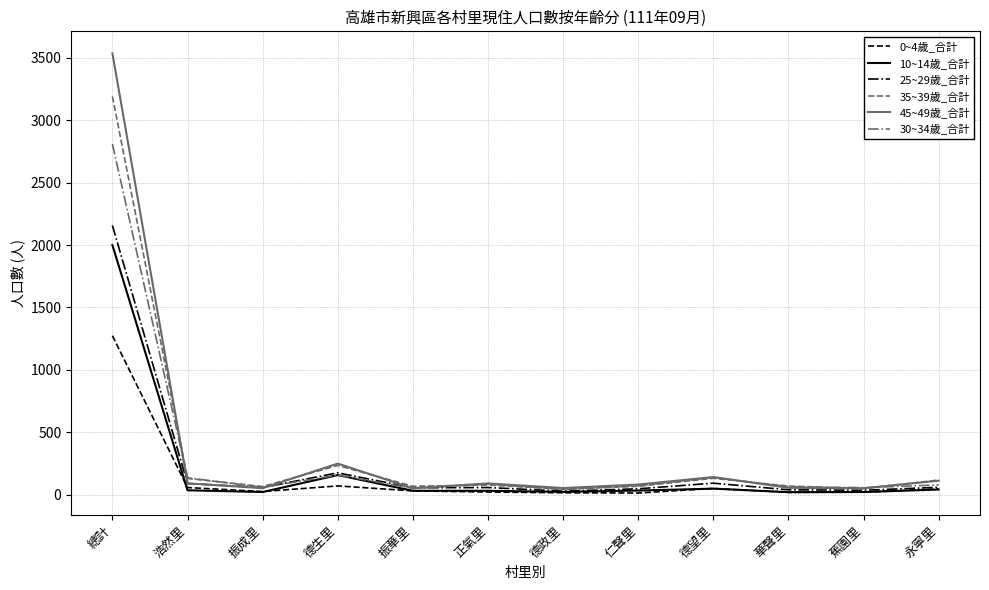

List the series in order of their peak value, lowest first.

0~4歲_合計, 10~14歲_合計, 25~29歲_合計, 30~34歲_合計, 35~39歲_合計, 45~49歲_合計